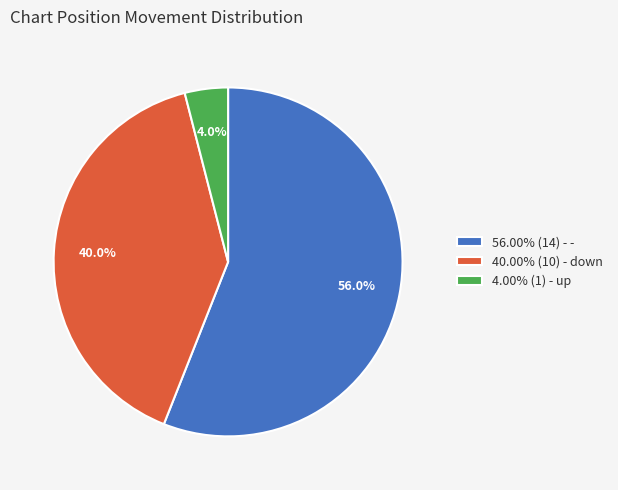

Combined, what portion of the pie is 56.00% (14) - - and 4.00% (1) - up?

60.0%